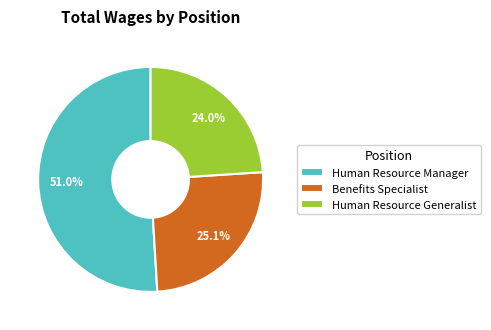

To the nearest percent, what is the difference between the Human Resource Manager and Human Resource Generalist slice percentages?

27%